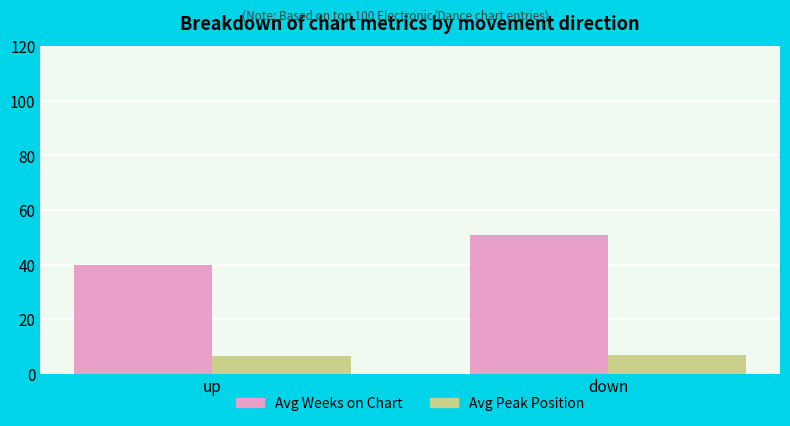

At which label does Avg Weeks on Chart first exceed 50?

down